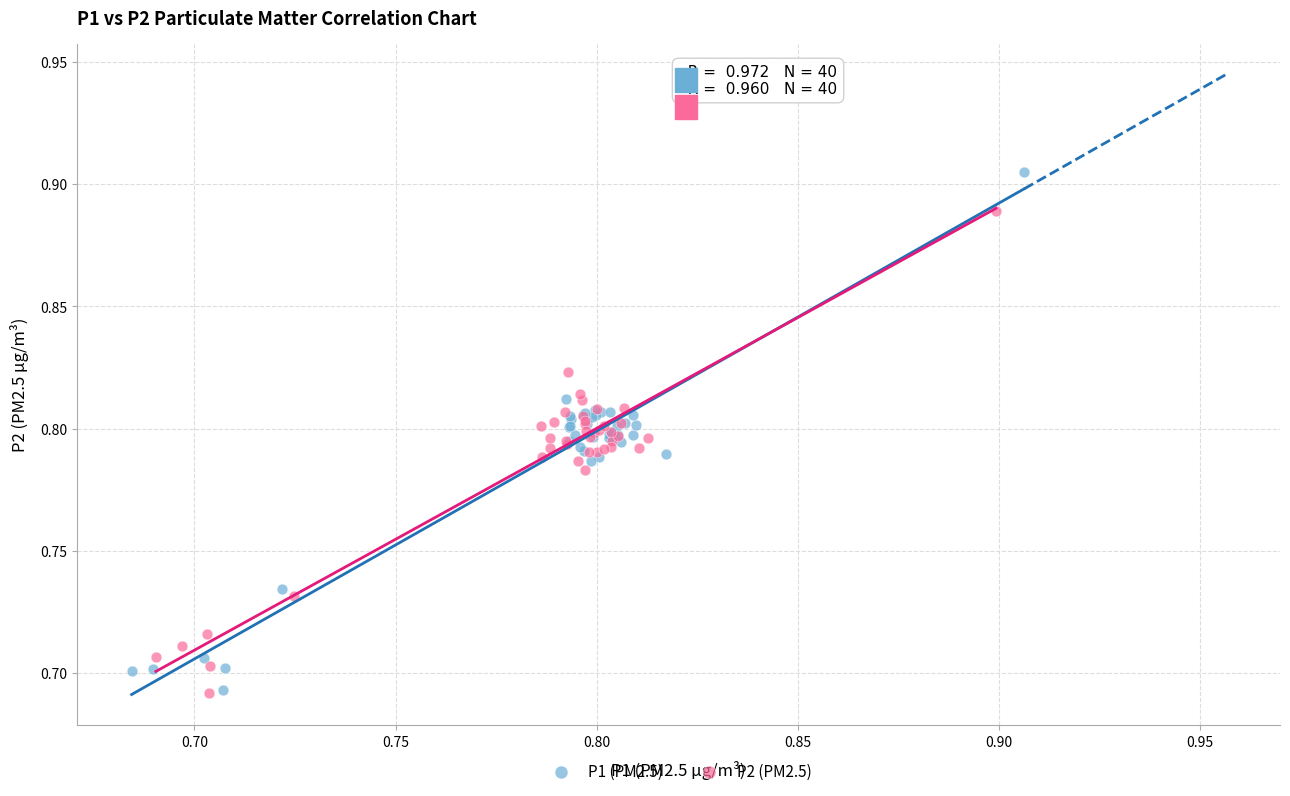

Which series reaches the maximum Y coordinate?

P1 (PM2.5)